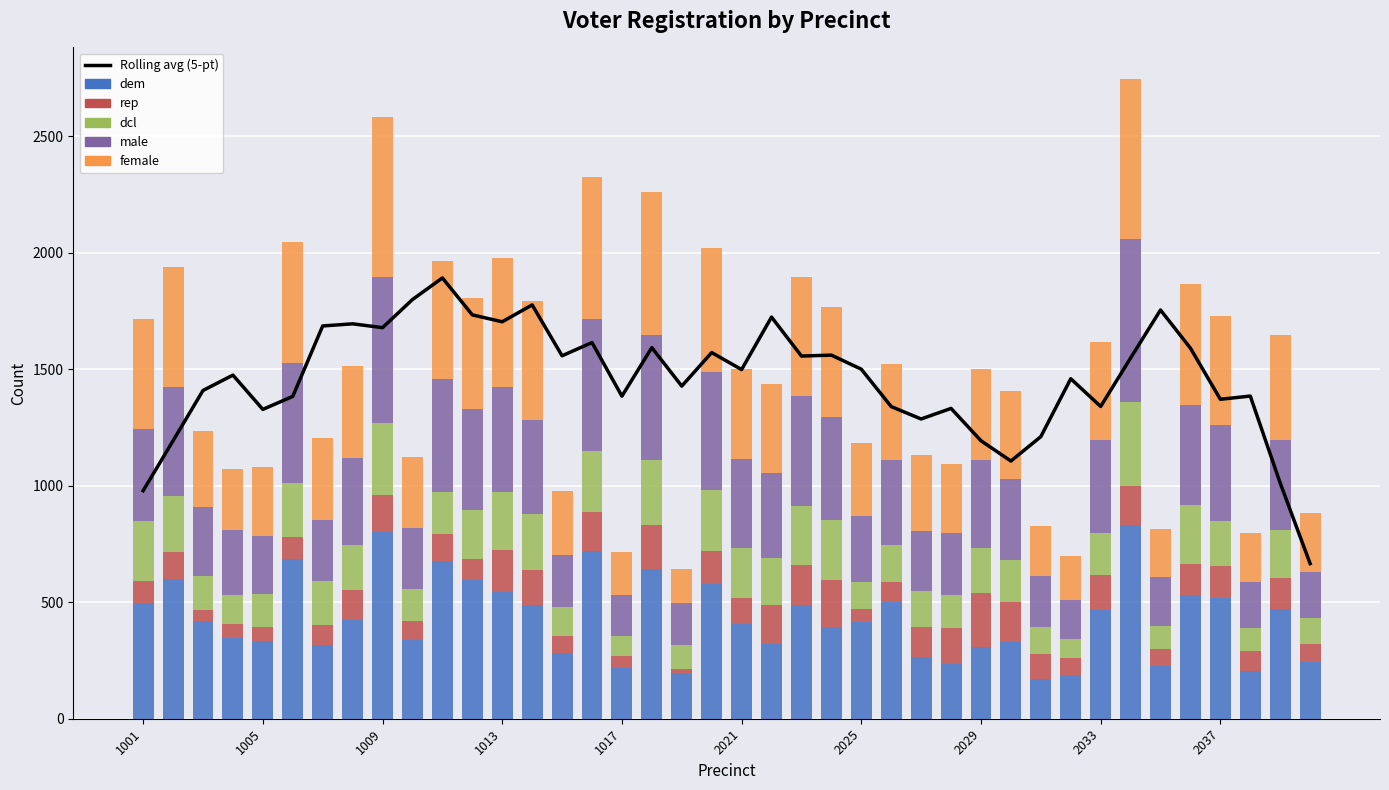

At 13, list the series in order from largest to smallest.

Rolling avg (5-pt), female, dem, male, dcl, rep